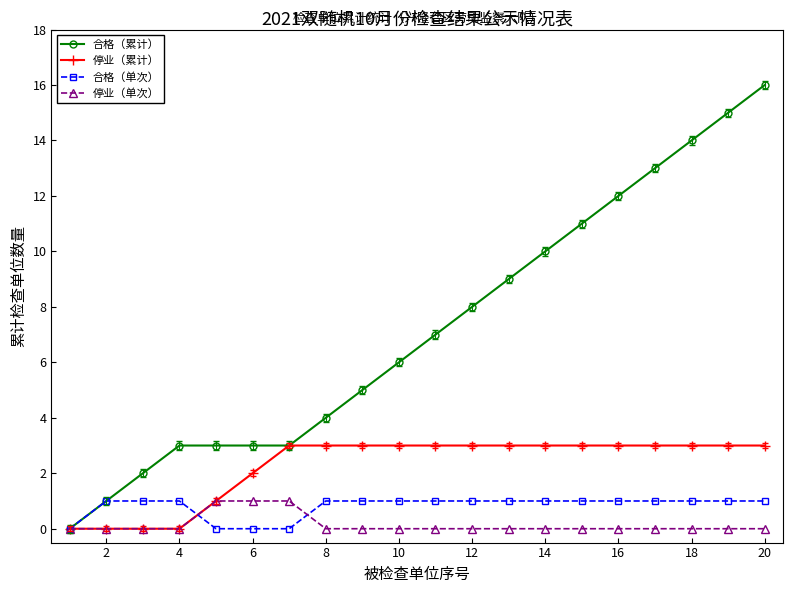

True or false: 合格（累计） has more than 2 interior local peaks.

False